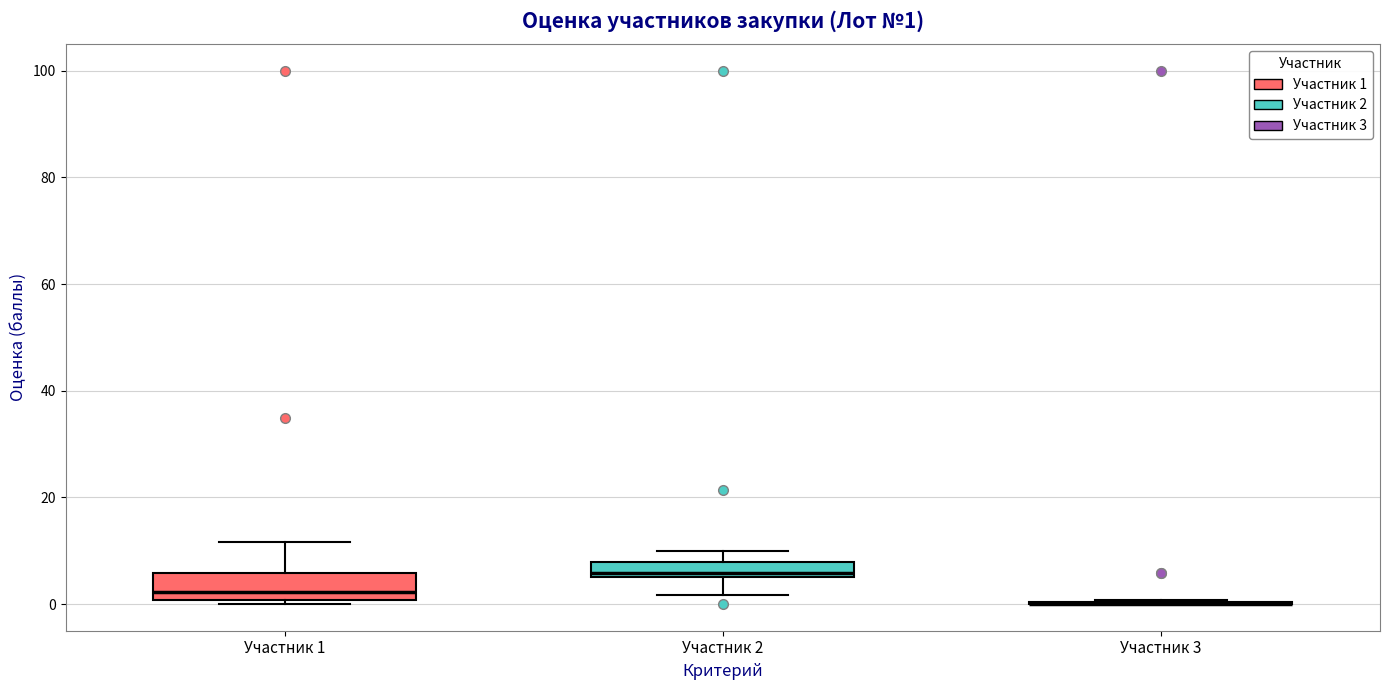

Comparing the boxes themselves (not the whiskers), which one is the tallest?

Участник 1